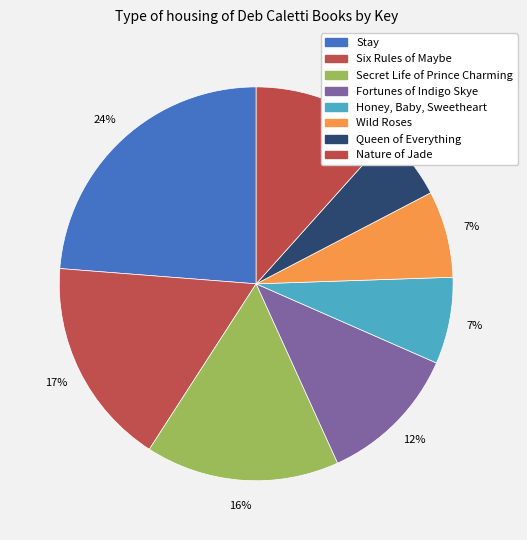

True or false: Stay accounts for 10% of the total.

False